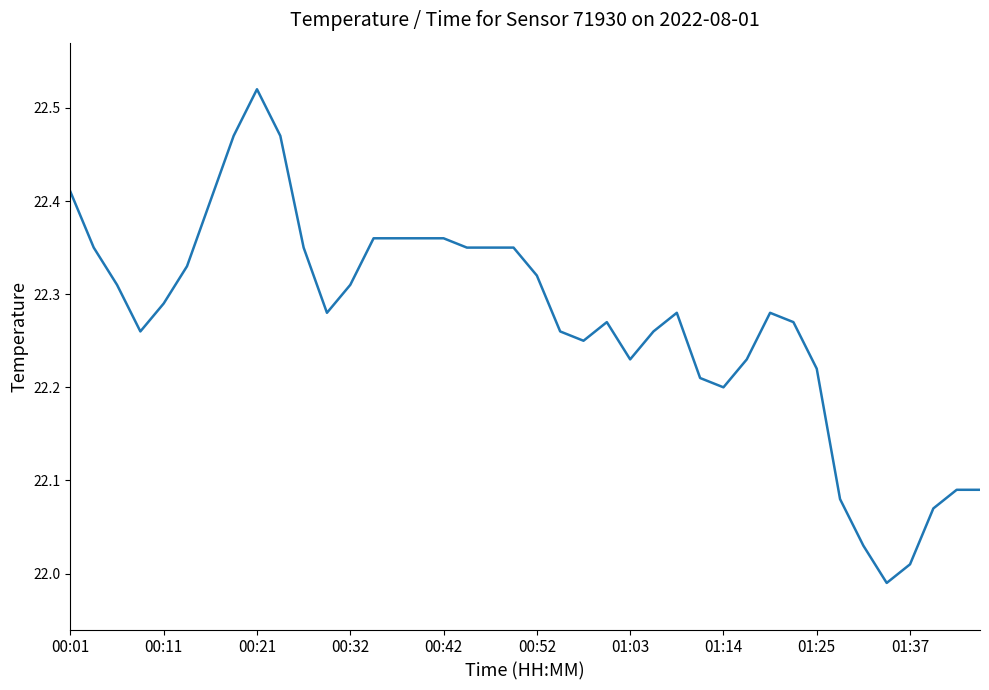

At which category does the chart reach its peak across all series?

00:21